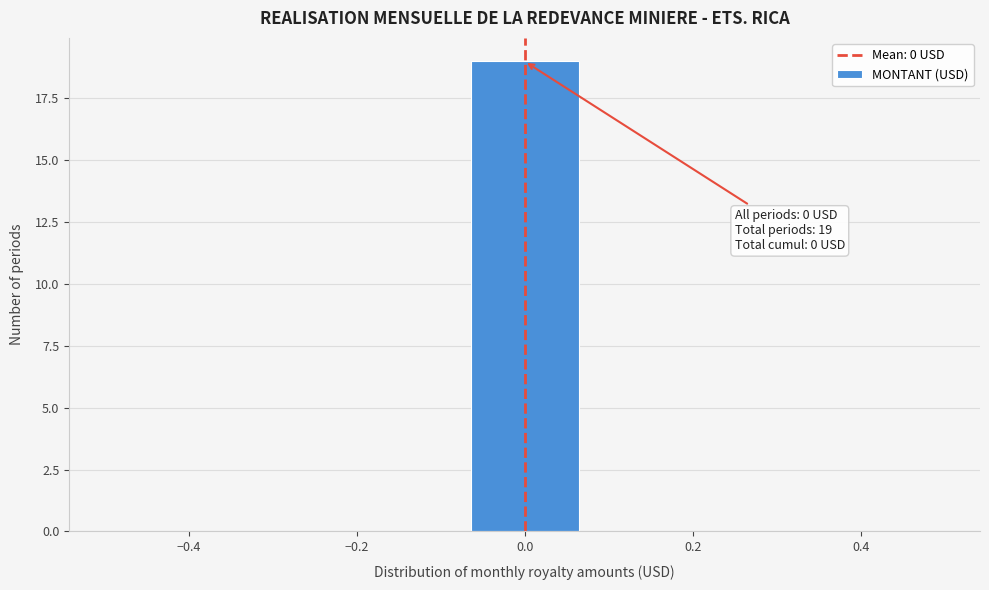

Which range on the x-axis has the tallest bar?

-0.08 to 0.08